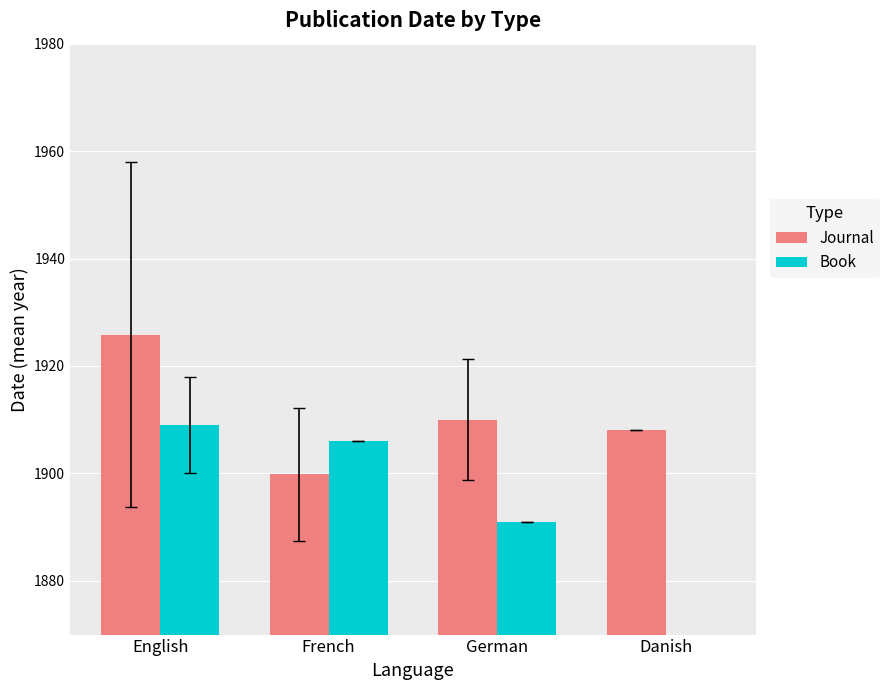

Read the Journal value at German.

1910.0